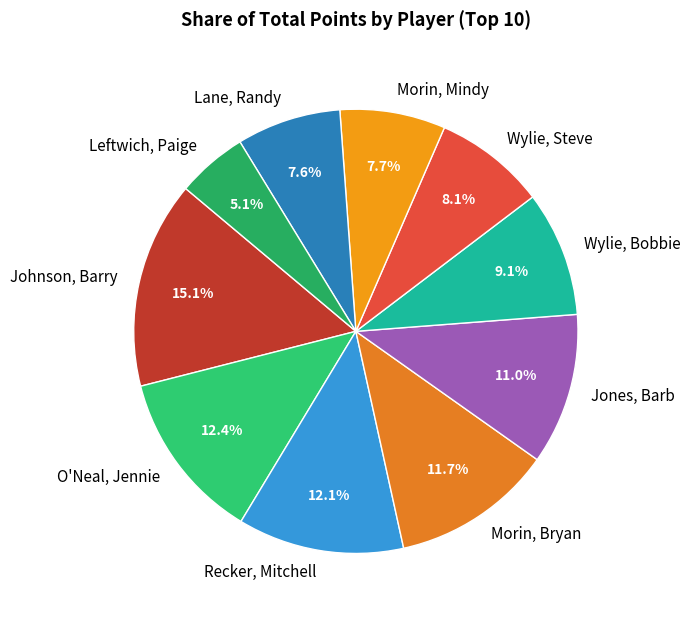

Rank the categories by value from highest to lowest.

Johnson, Barry, O'Neal, Jennie, Recker, Mitchell, Morin, Bryan, Jones, Barb, Wylie, Bobbie, Wylie, Steve, Morin, Mindy, Lane, Randy, Leftwich, Paige